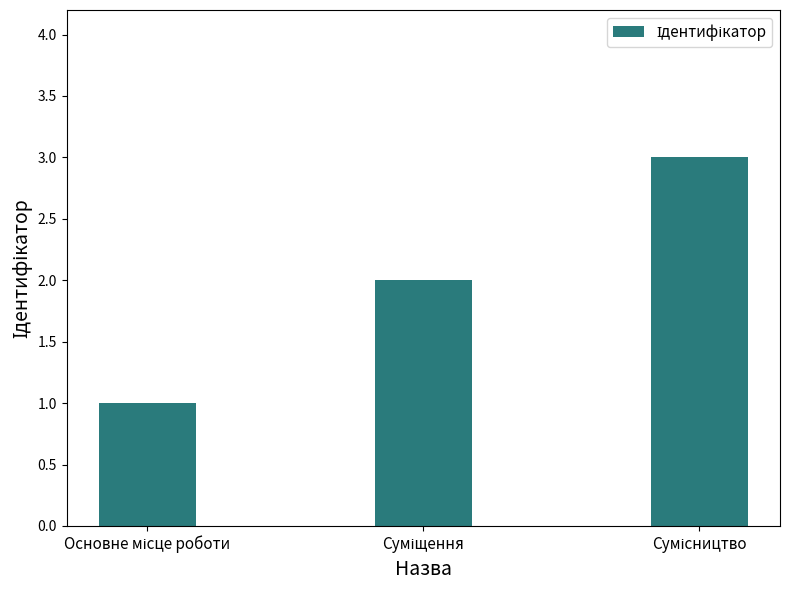

What is the greatest value displayed?

3